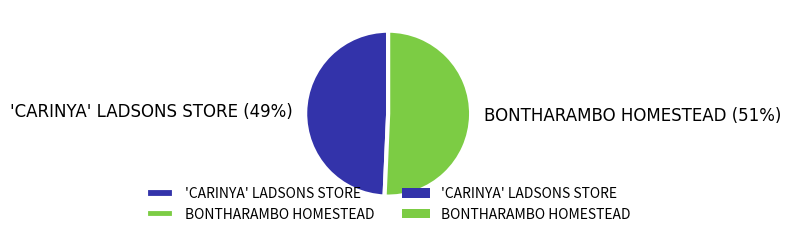

Combined, do BONTHARAMBO HOMESTEAD and 'CARINYA' LADSONS STORE account for over 50%?

Yes